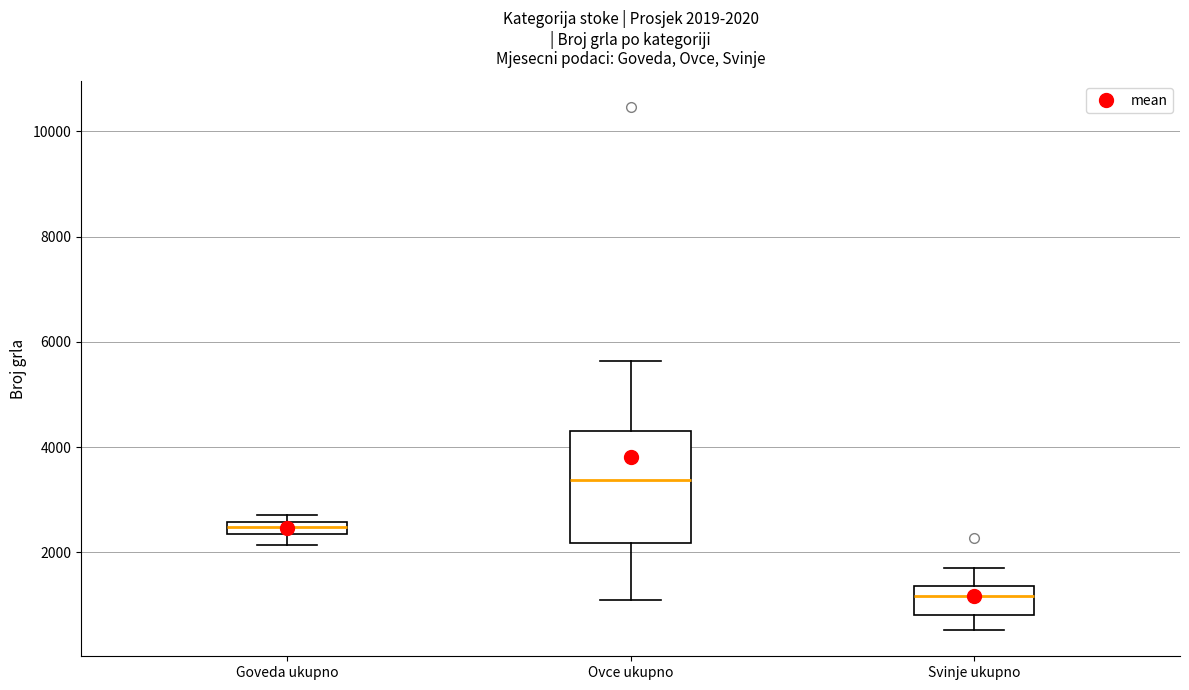

Which box's median line is the lowest?

Svinje ukupno